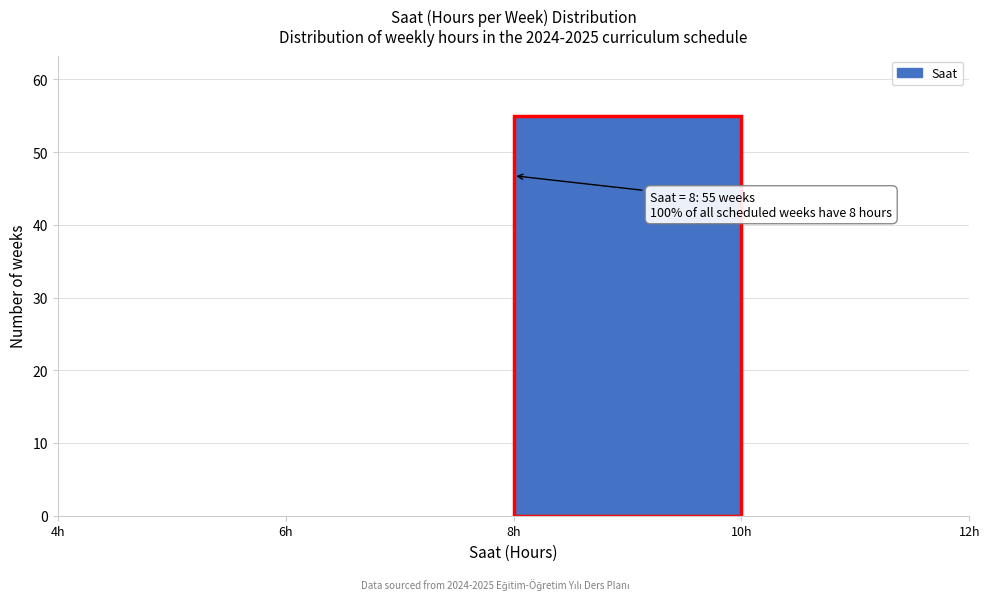

Over which range of the x-axis is the bar tallest?

8 to 10